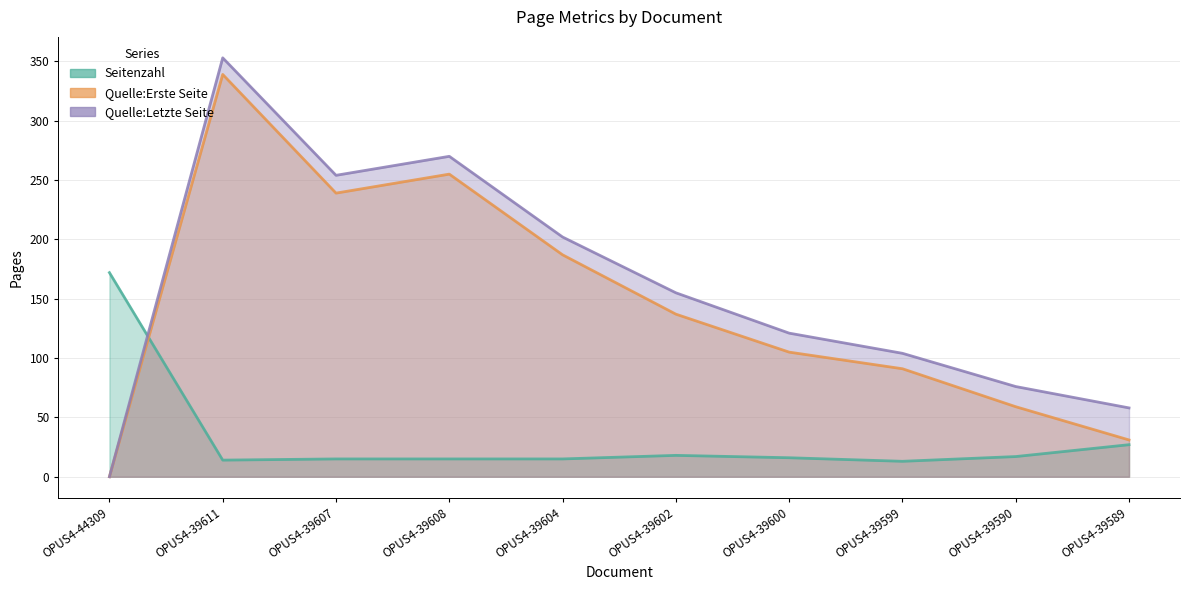

At which label does Quelle:Erste Seite first exceed 137?

OPUS4-39611